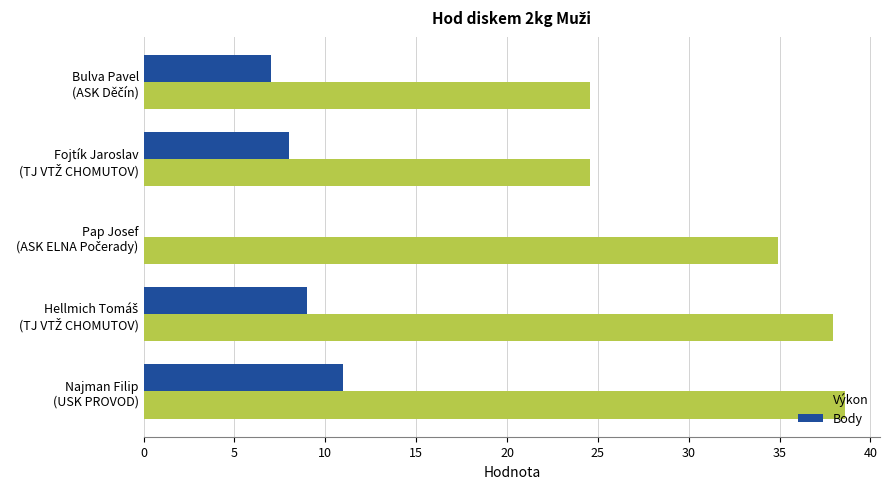

What is the sum of all Body values?

35.0